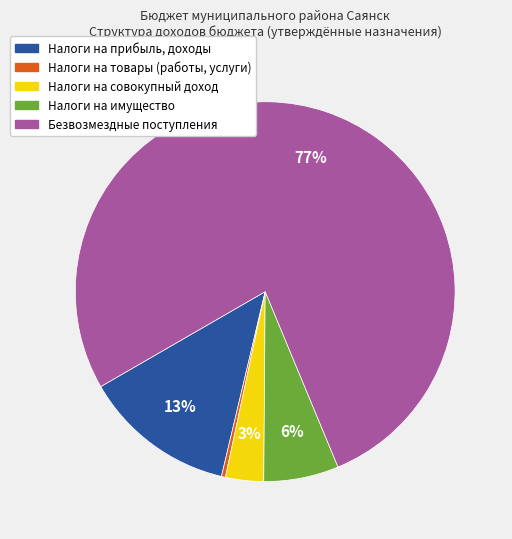

To the nearest percent, what is the average slice percentage?

20%